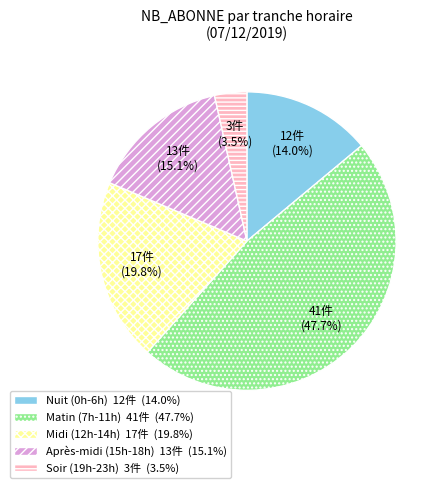

Rank the categories by value from highest to lowest.

Matin (7h-11h) 41件 (47.7%), Midi (12h-14h) 17件 (19.8%), Après-midi (15h-18h) 13件 (15.1%), Nuit (0h-6h) 12件 (14.0%), Soir (19h-23h) 3件 (3.5%)